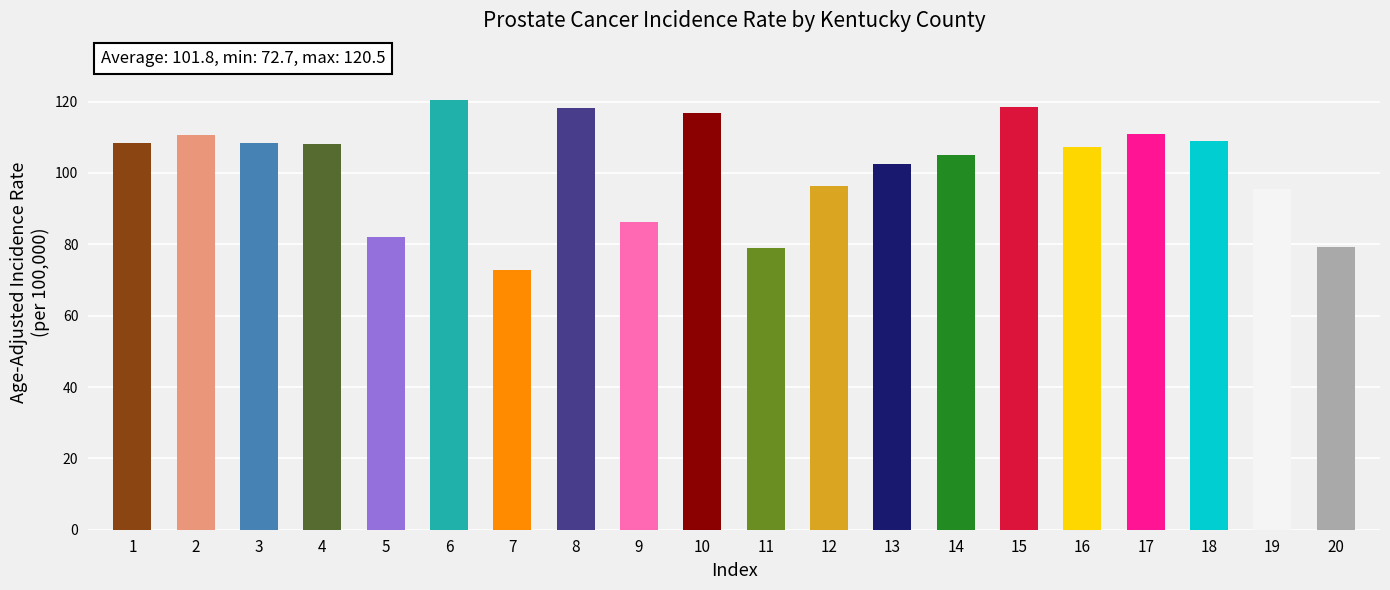

What value does the data have at 8?

118.2